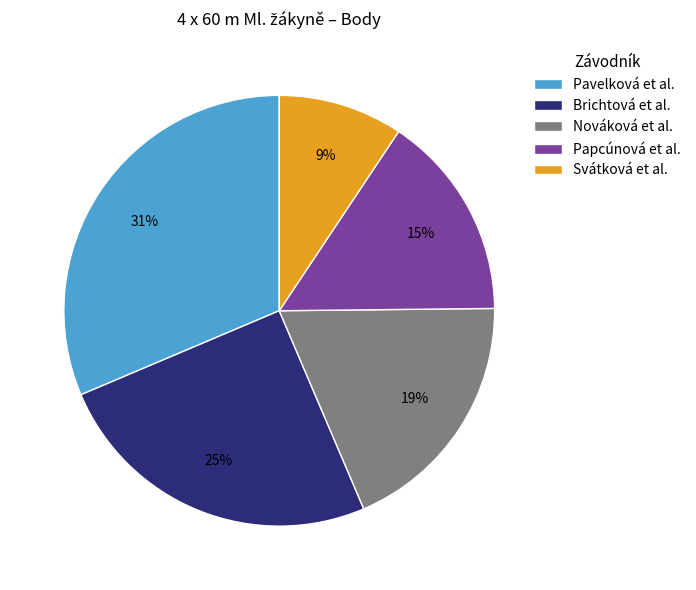

How many segments does this pie chart have?

5